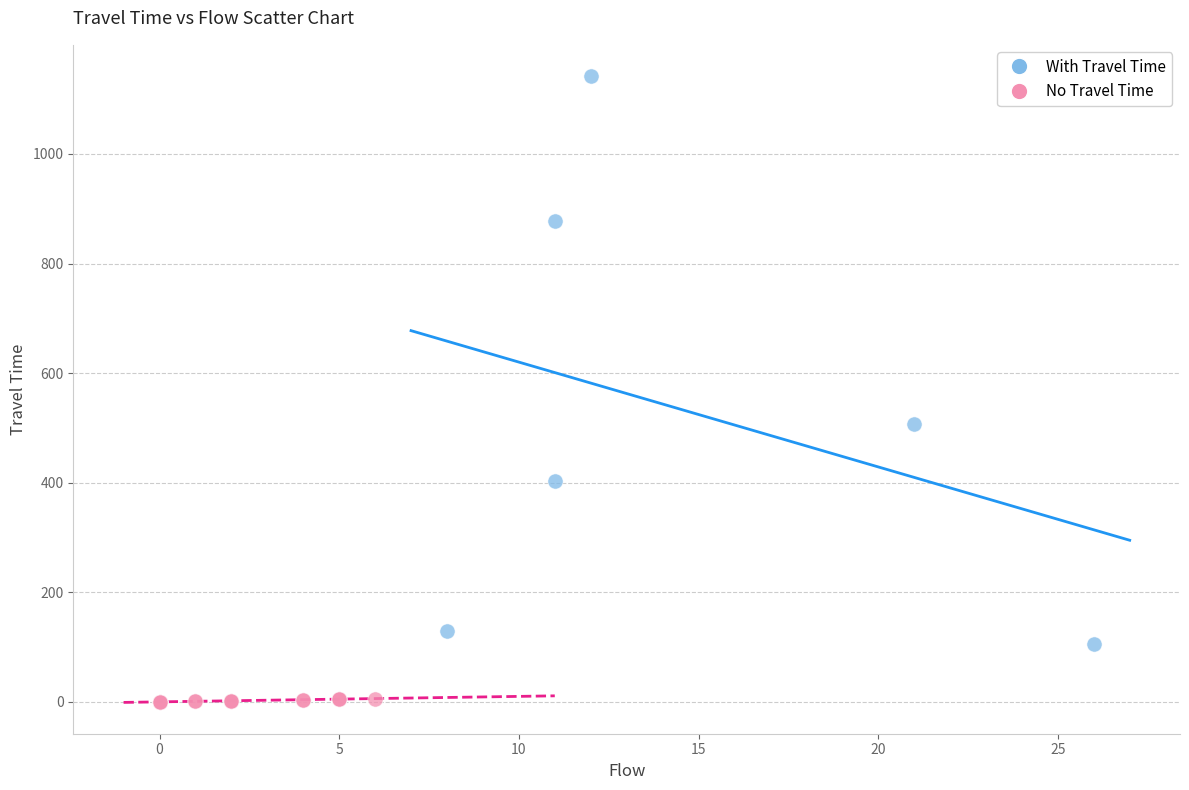

Which series reaches the maximum Y coordinate?

With Travel Time